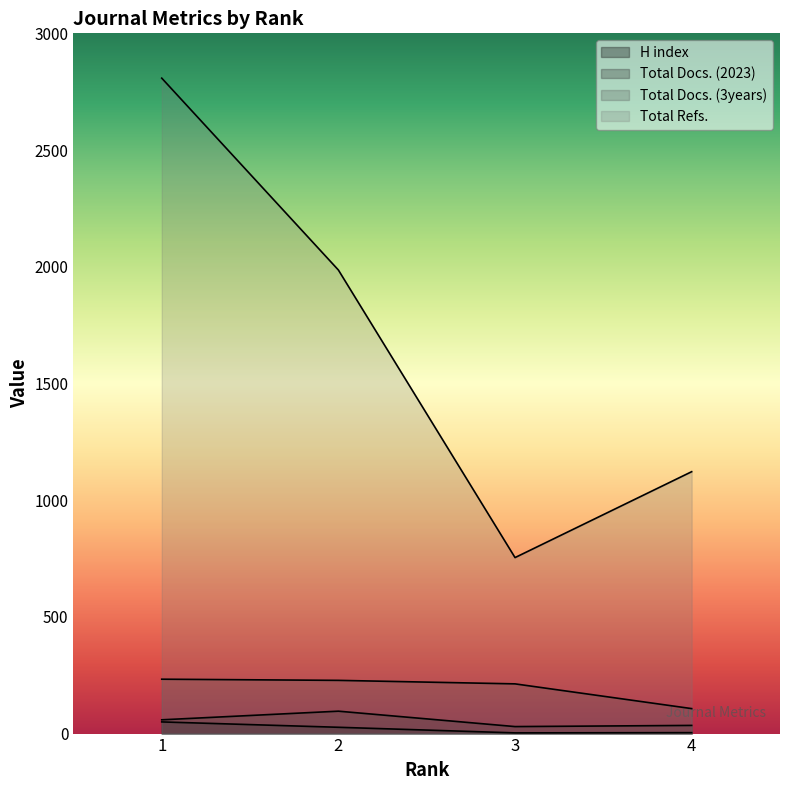

Which series has the largest total across all categories?

Total Refs.